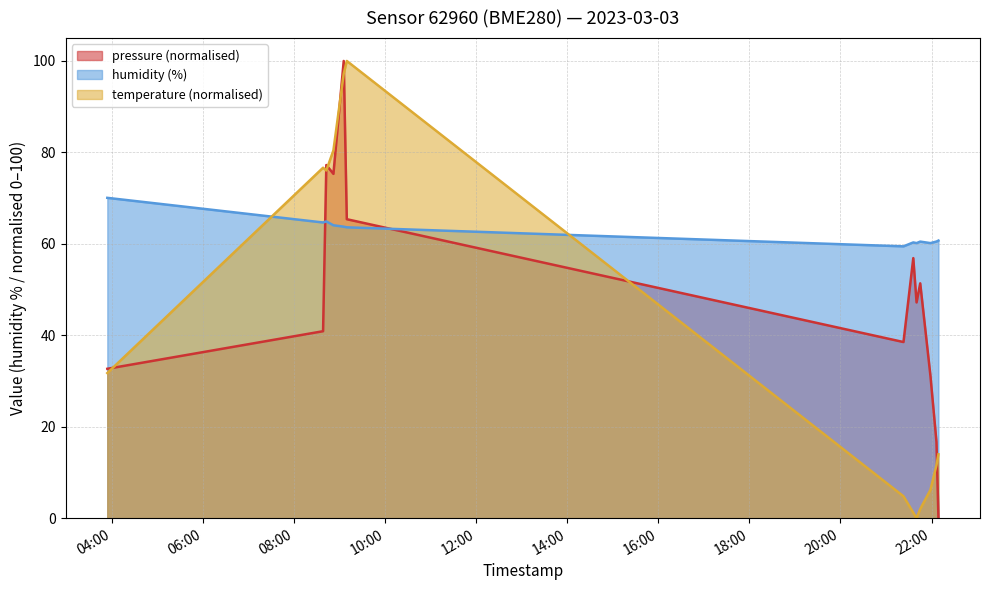

What is the difference between the maximum and minimum values in the humidity series?

10.6